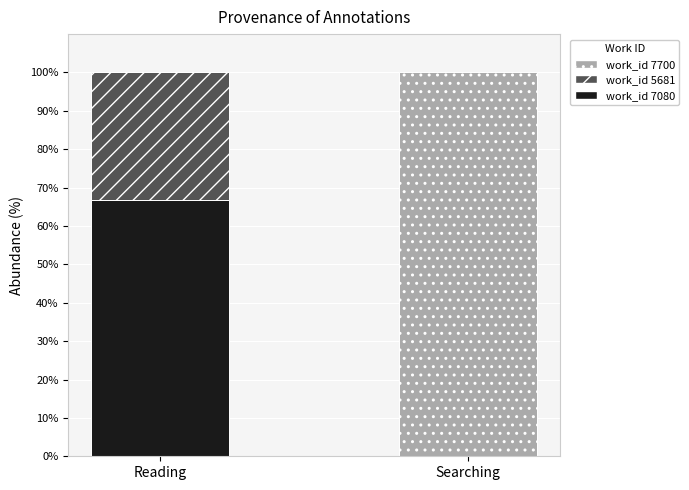

How many data points in work_id 7080 are above 66?

1